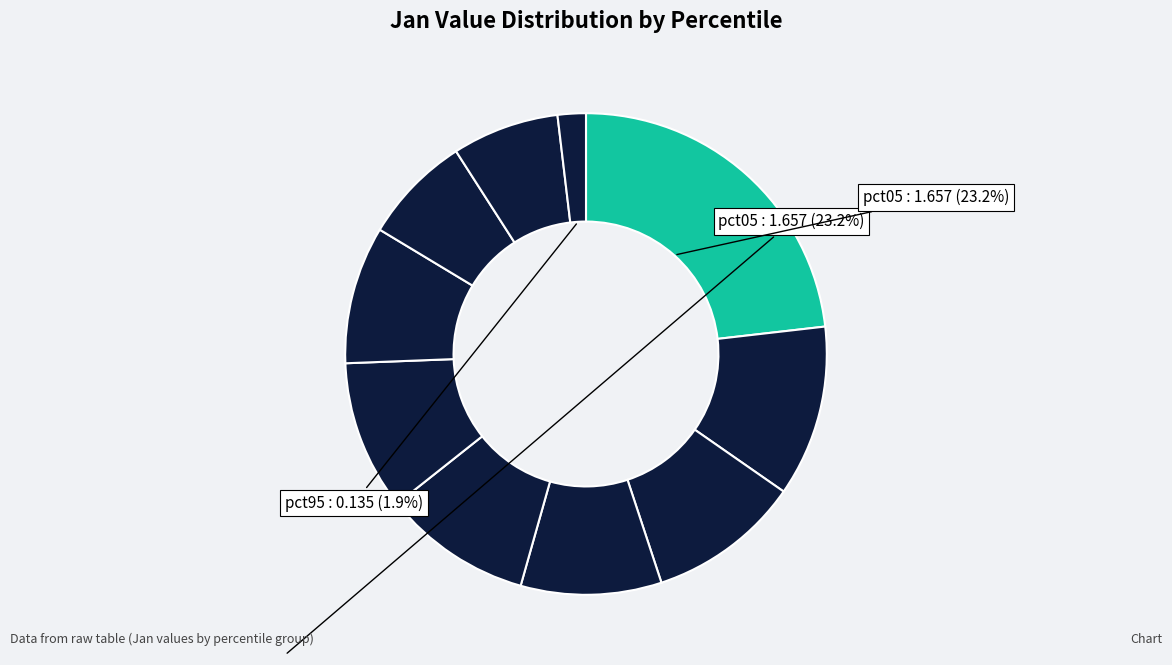

Count the number of slices in the pie.

10